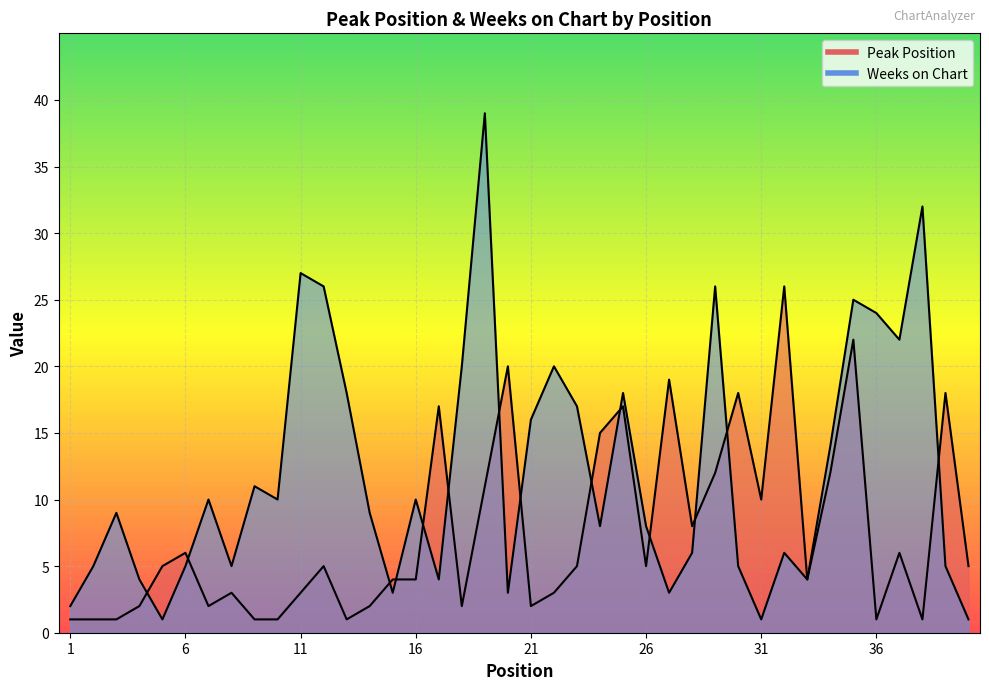

The Peak Position series shows 11 at 19. True or false?

True